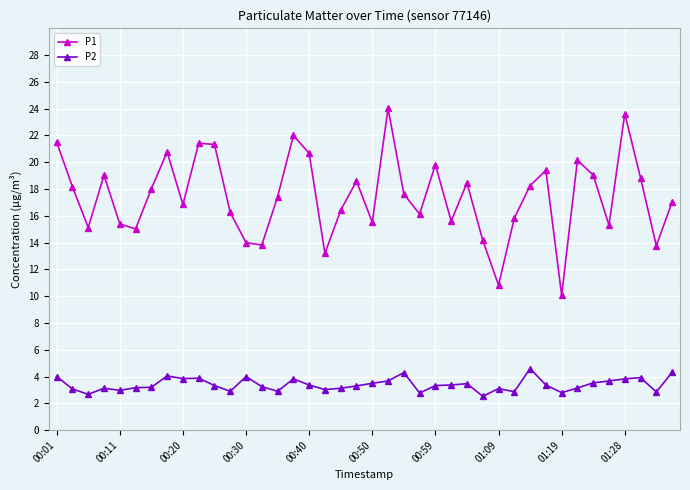

How many lines are shown in the chart?

2